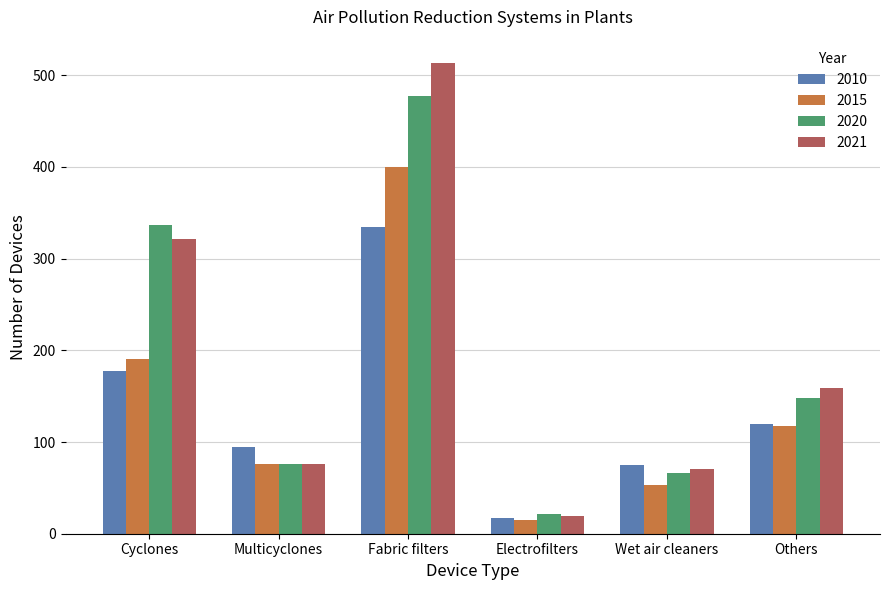

List the series in order of their peak value, highest first.

2021, 2020, 2015, 2010